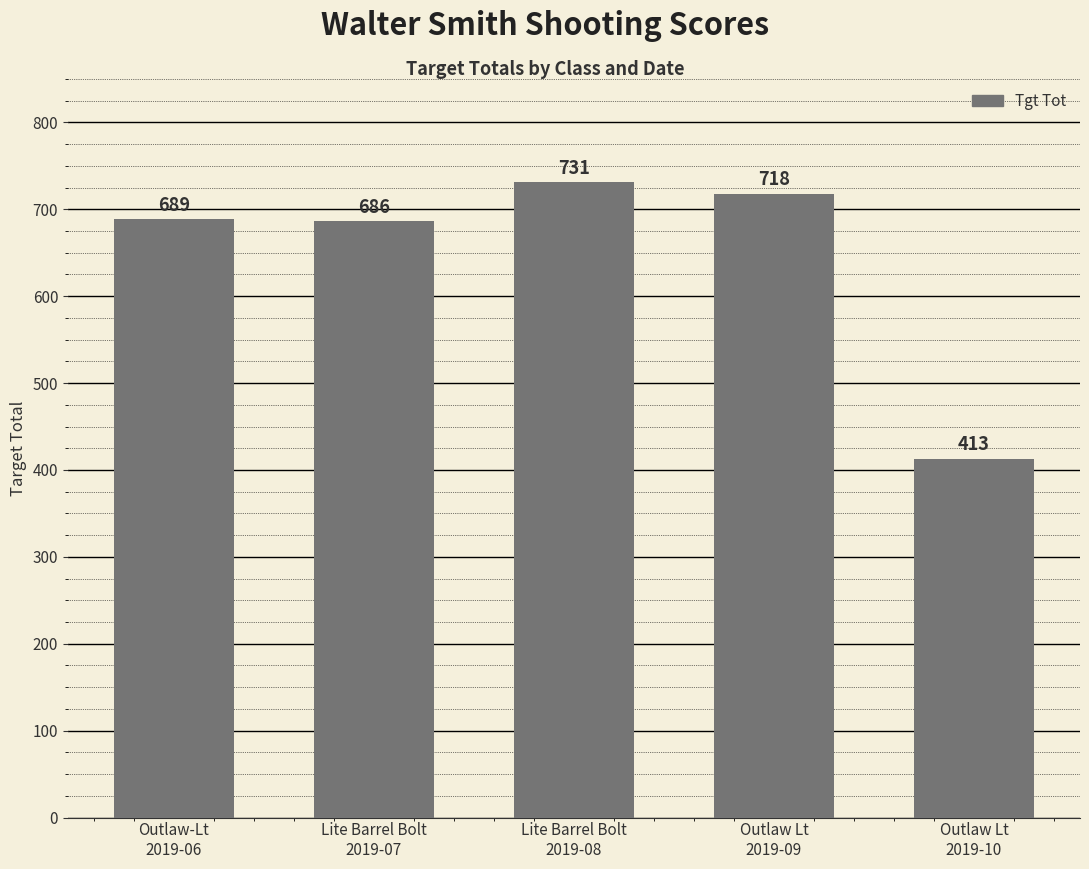

How many values are below 689?

2